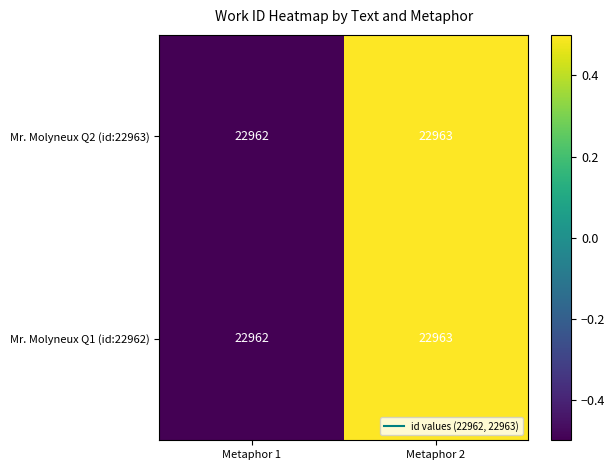

How many distinct data groups are displayed?

2